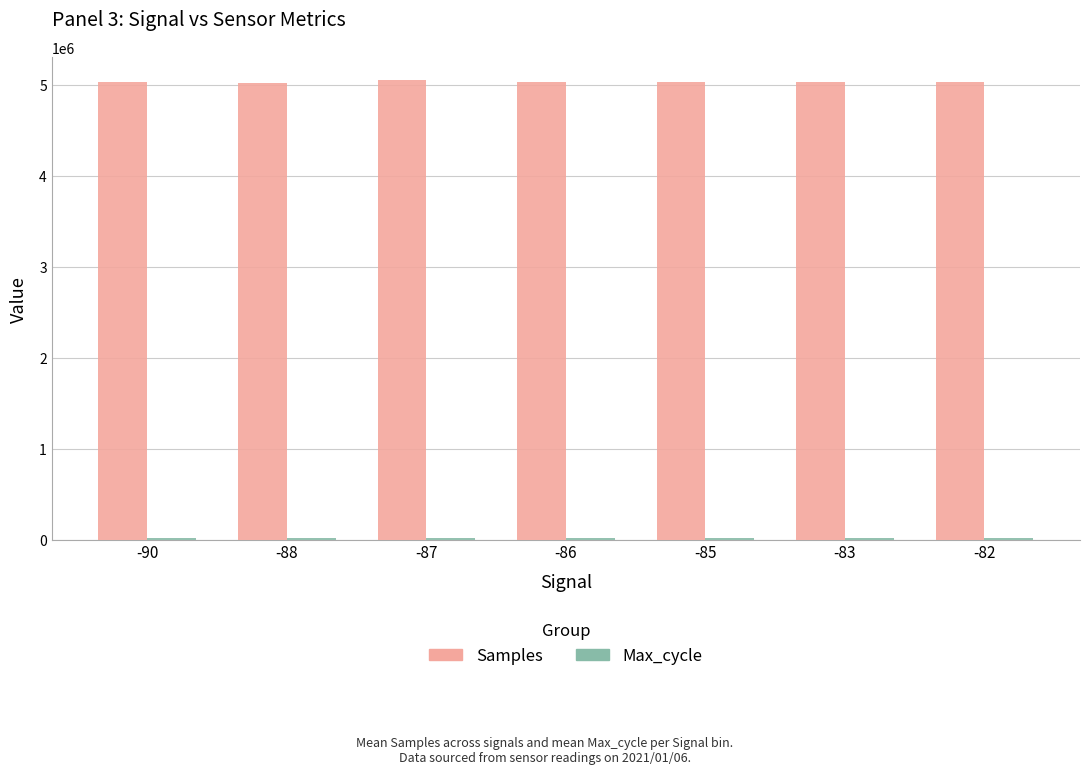

What is the minimum value for Samples?

5015576.0